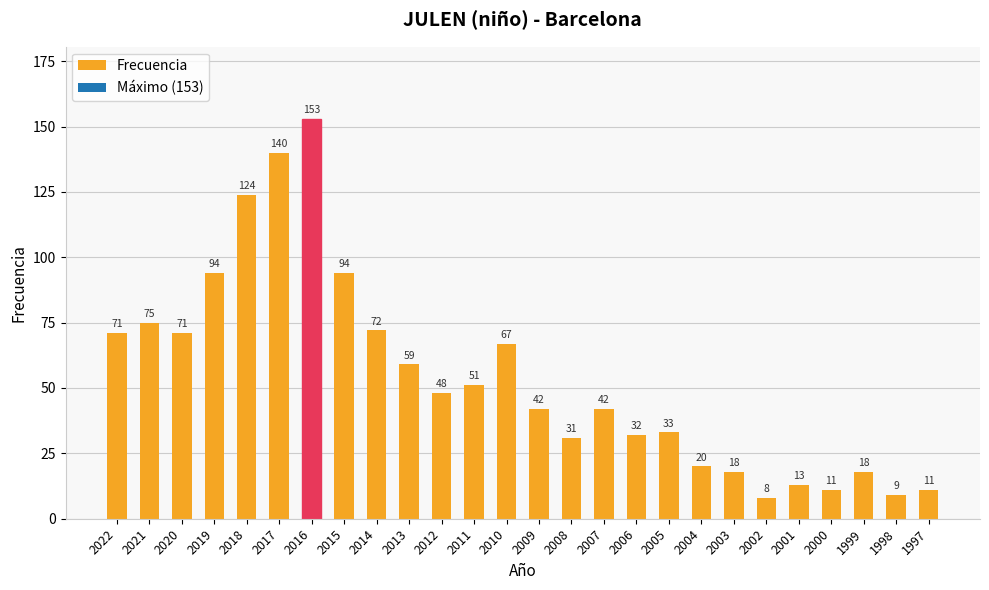

What is the value of the 18th bar from the left?

33